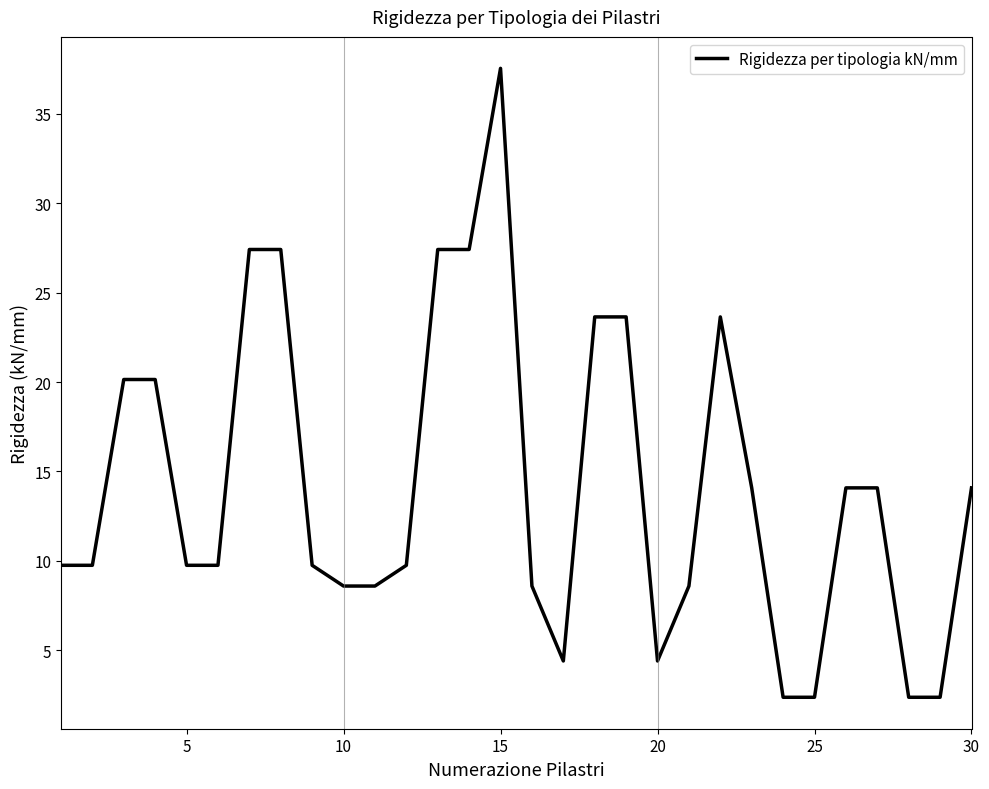

What is the smallest value displayed?

2.4